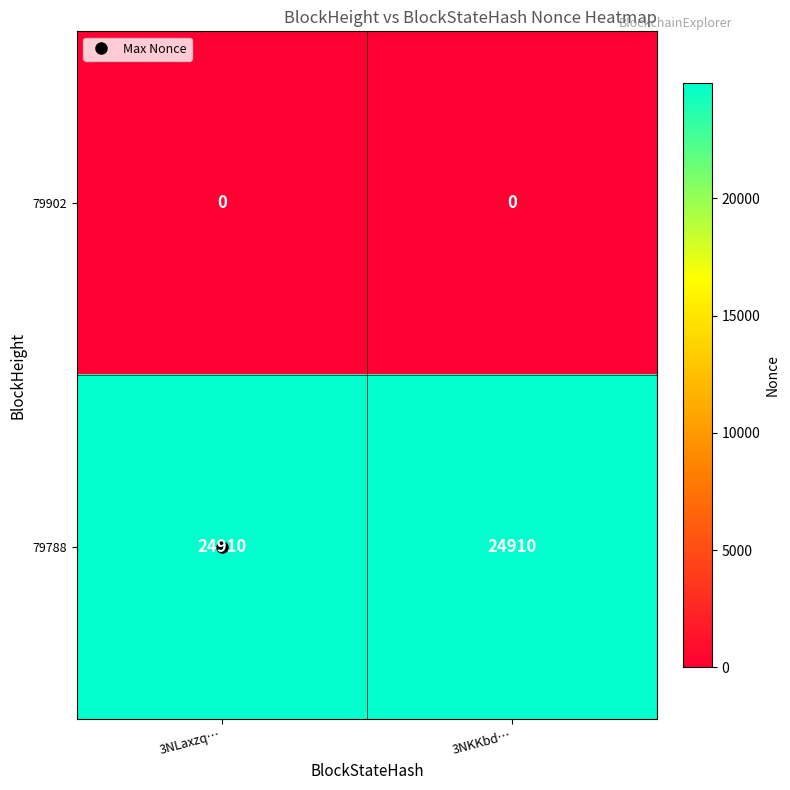

Rank the series by their maximum value, from lowest to highest.

79902, 79788